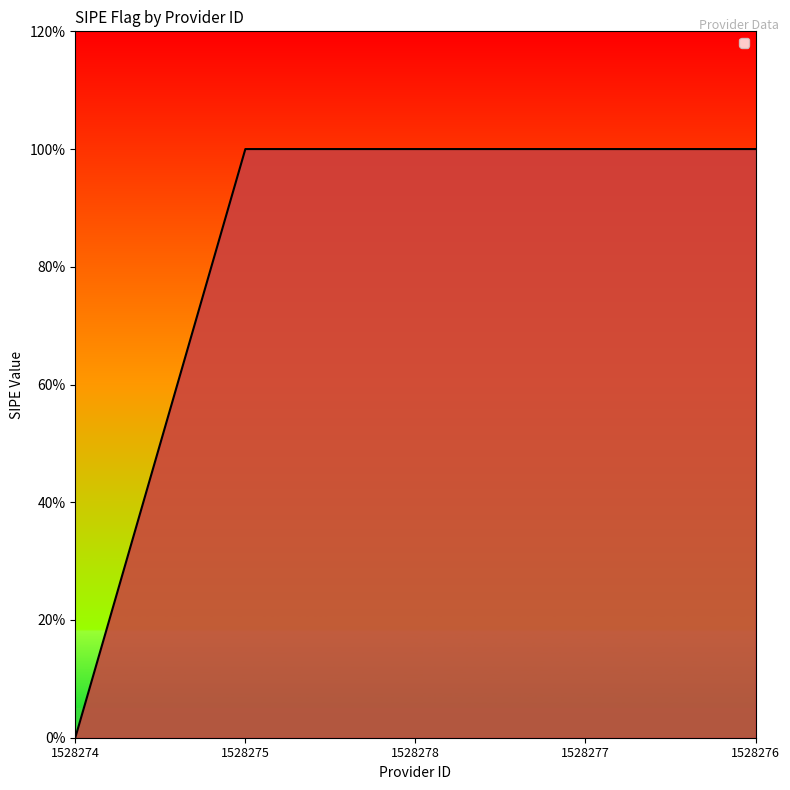

What is the ratio of the value at 1528275 to the value at 1528278?

1.0